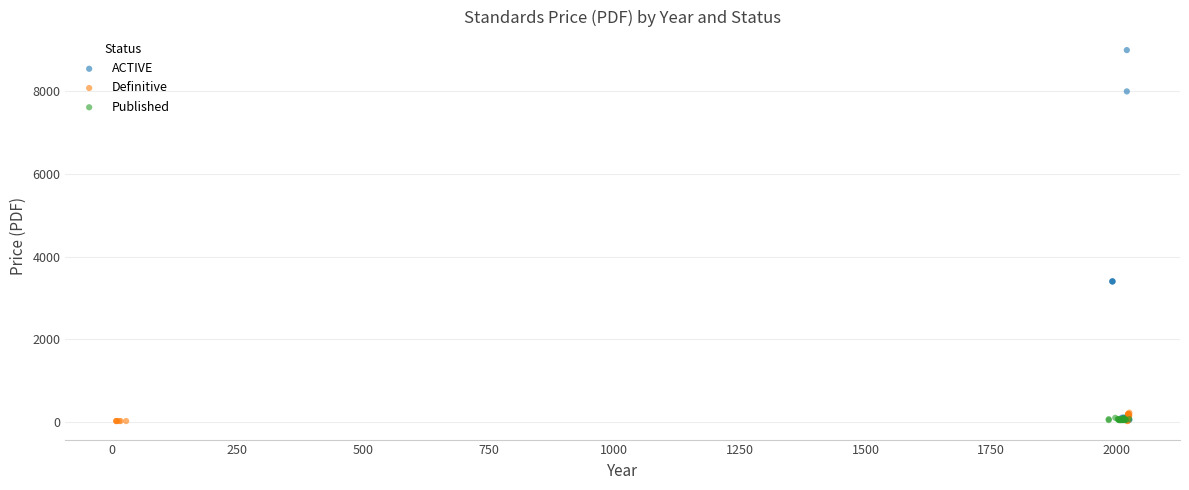

Which series contains the highest Y value?

ACTIVE